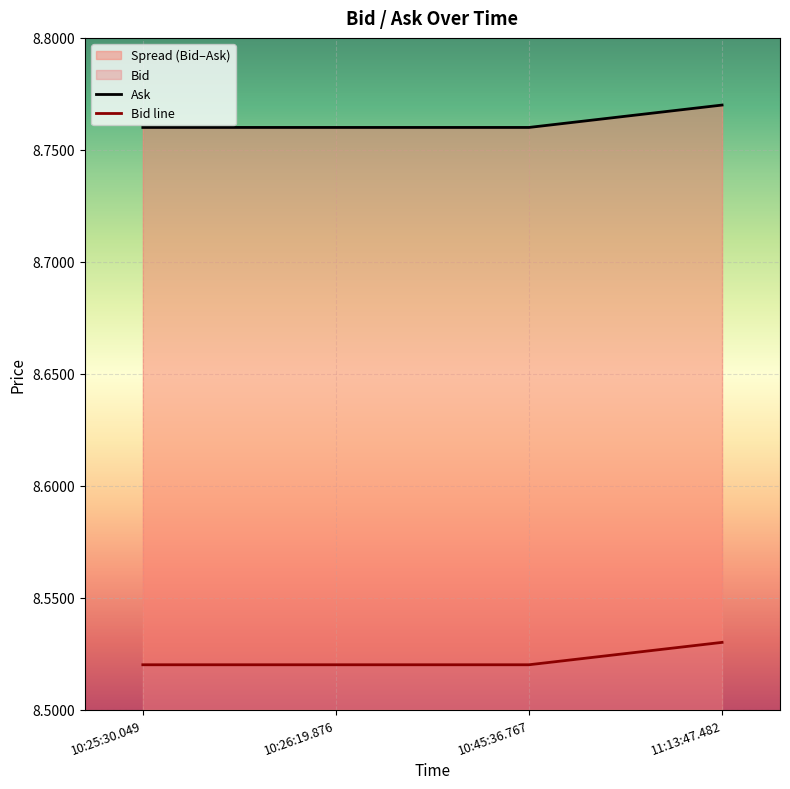

At how many categories does at least one series exceed 8?

4